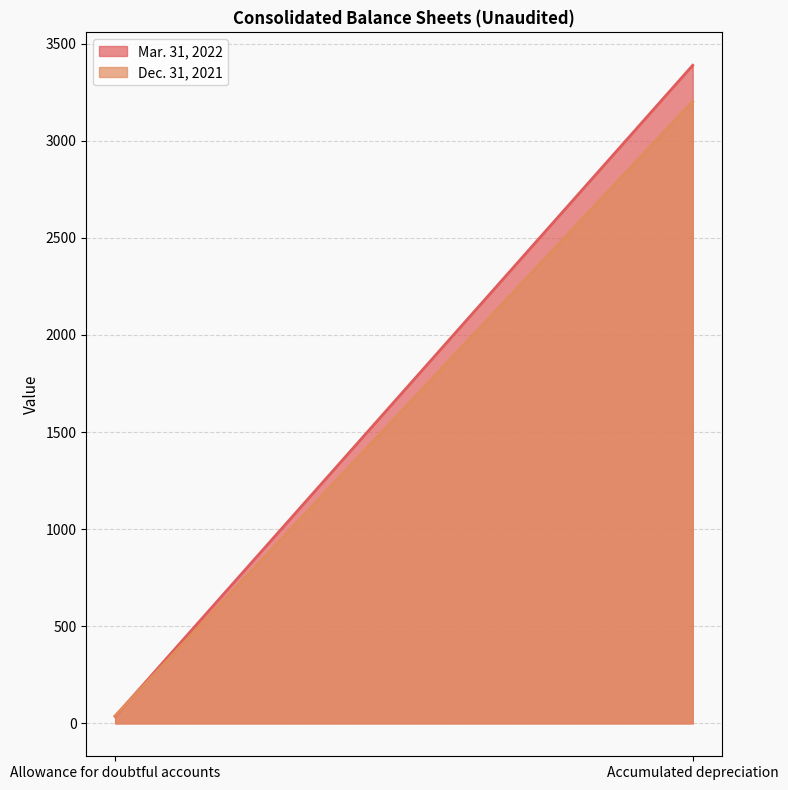

What is the approximate value of Dec. 31, 2021 at Allowance for doubtful accounts, to the nearest 50?

50